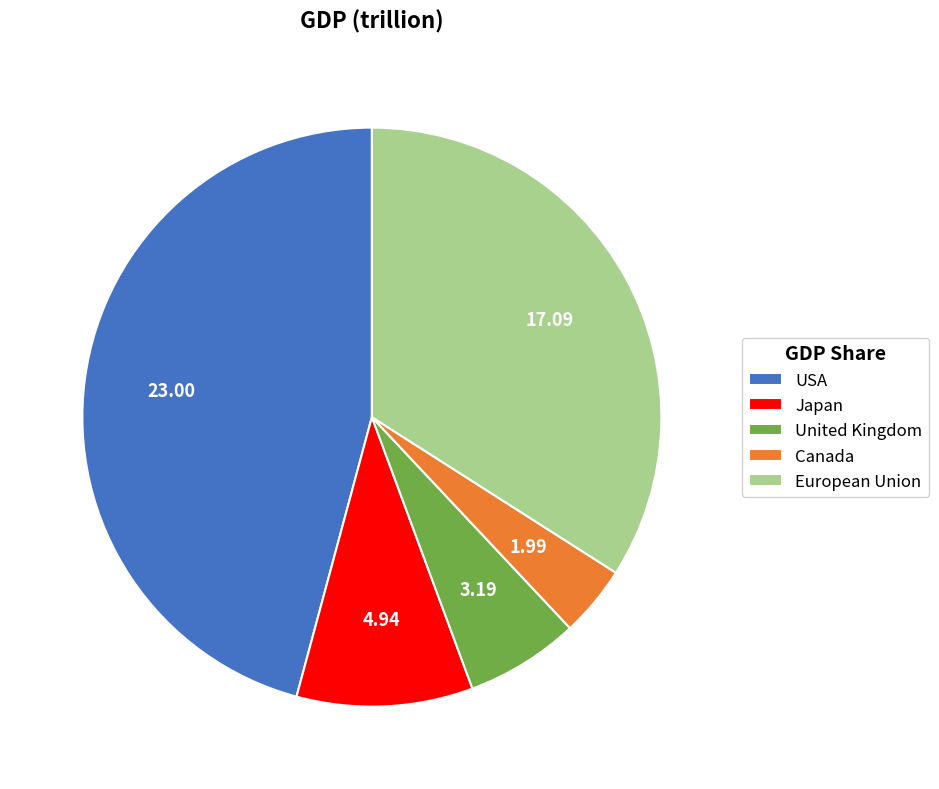

Combined, do United Kingdom and European Union account for over 50%?

No